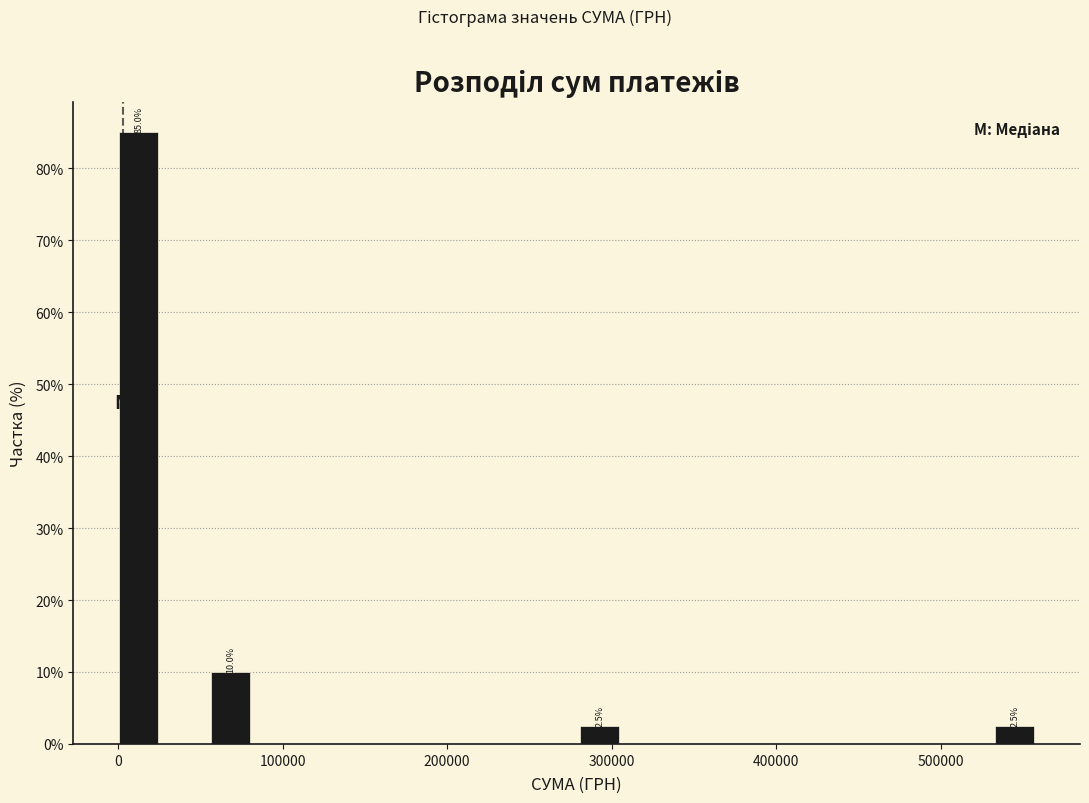

Around what value on the x-axis is the tallest bar? Give the approximate position of its centre, as read against the axis.

10000